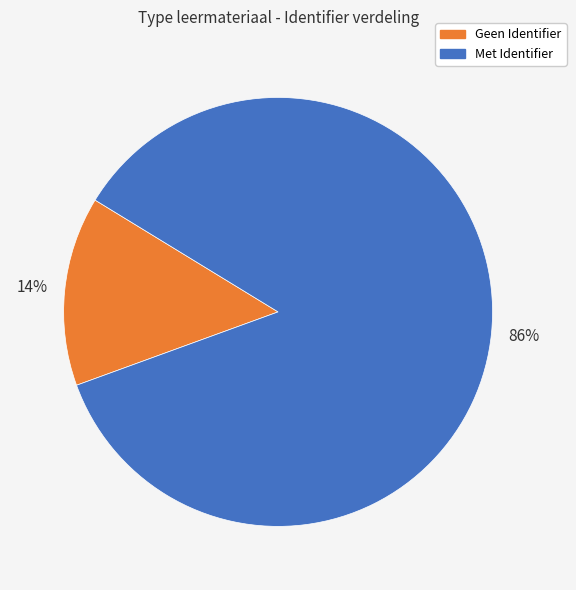

Is there a majority slice in this chart?

Yes